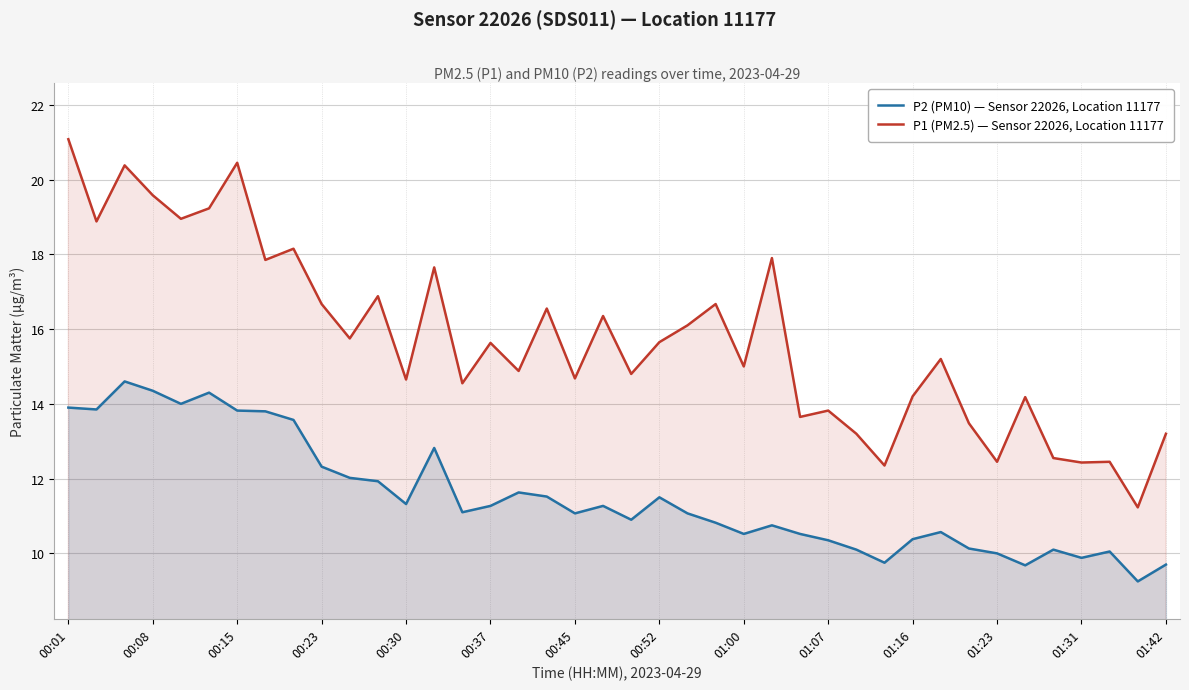

The P2 (PM10) — Sensor 22026, Location 11177 series shows 19.6 at 01:00. True or false?

False